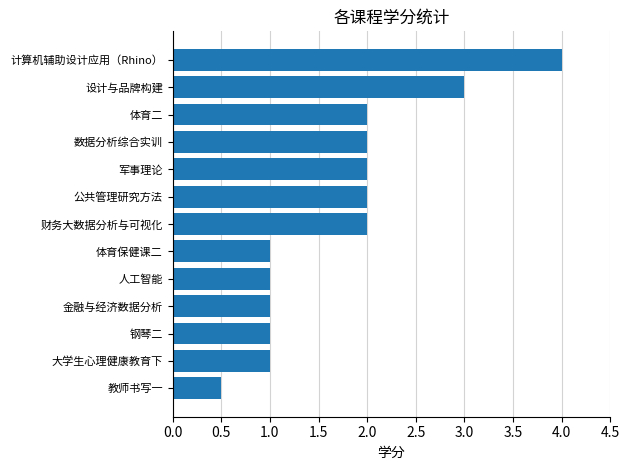

The value at 数据分析综合实训 is 2.0. True or false?

True